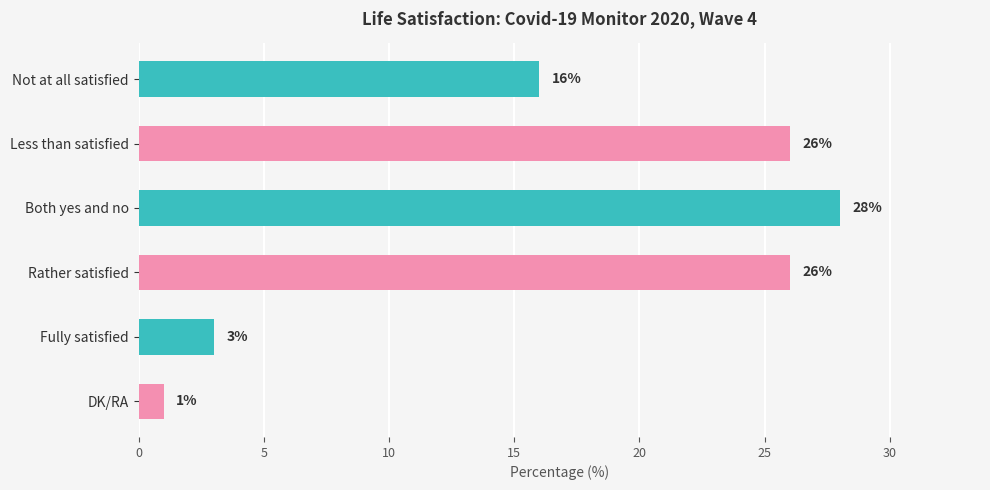

What is the label of the 6th bar from the bottom?

Not at all satisfied